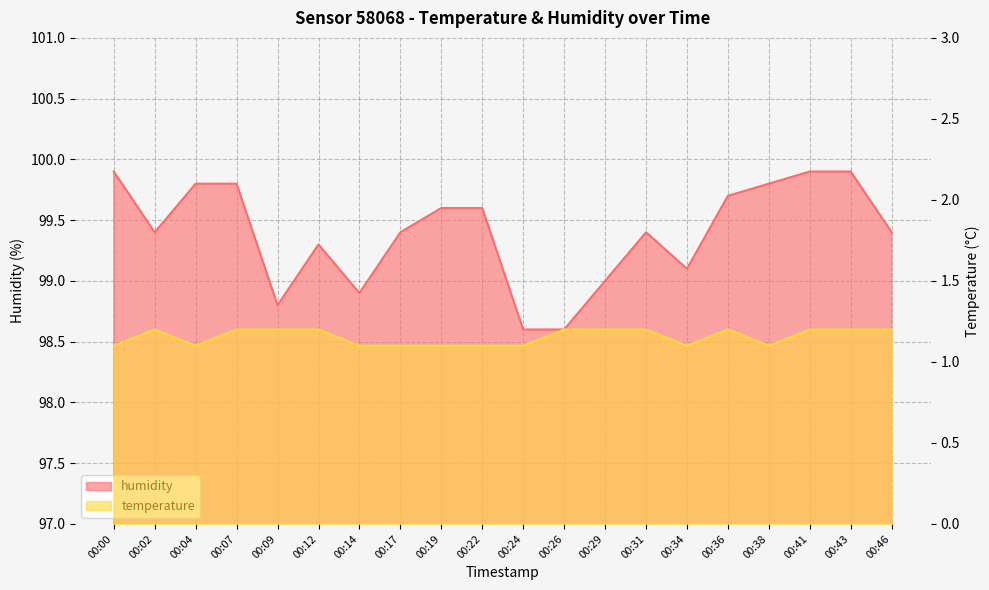

Reading left to right, transcribe all the data shown in this chart.

humidity: 00:00=99.9	00:02=99.4	00:04=99.8	00:07=99.8	00:09=98.8	00:12=99.3	00:14=98.9	00:17=99.4	00:19=99.6	00:22=99.6	00:24=98.6	00:26=98.6	00:29=99.0	00:31=99.4	00:34=99.1	00:36=99.7	00:38=99.8	00:41=99.9	00:43=99.9	00:46=99.4
temperature: 00:00=1.1	00:02=1.2	00:04=1.1	00:07=1.2	00:09=1.2	00:12=1.2	00:14=1.1	00:17=1.1	00:19=1.1	00:22=1.1	00:24=1.1	00:26=1.2	00:29=1.2	00:31=1.2	00:34=1.1	00:36=1.2	00:38=1.1	00:41=1.2	00:43=1.2	00:46=1.2